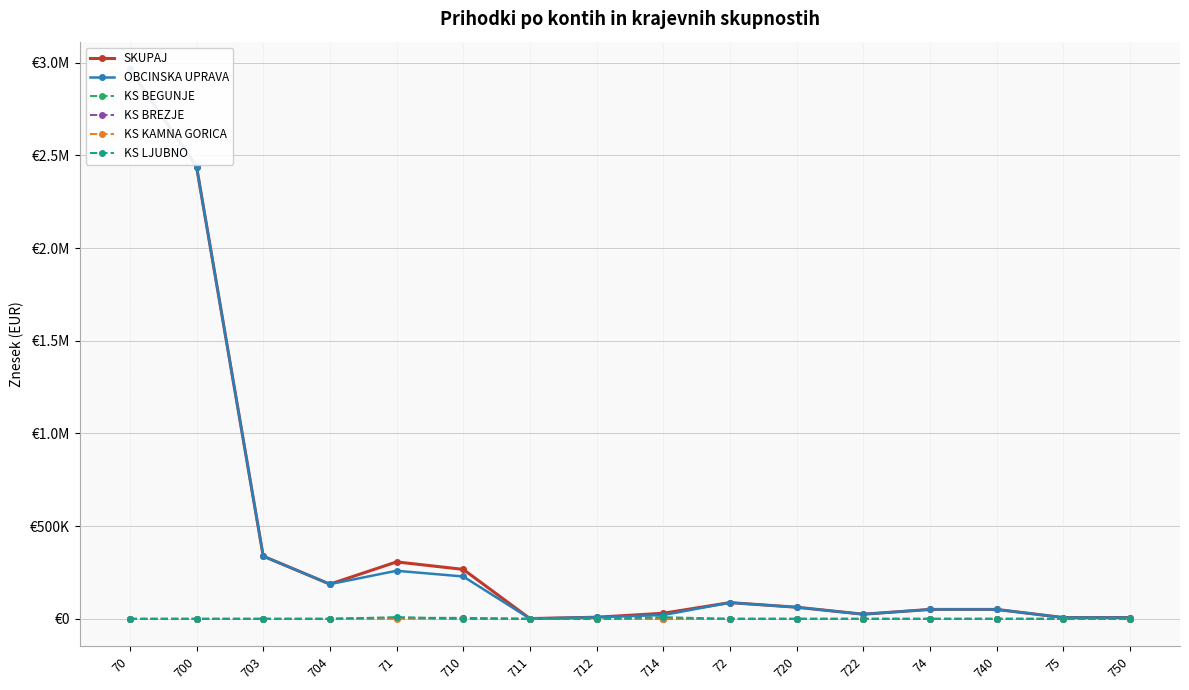

Where does the OBCINSKA UPRAVA series first go above 62608?

70